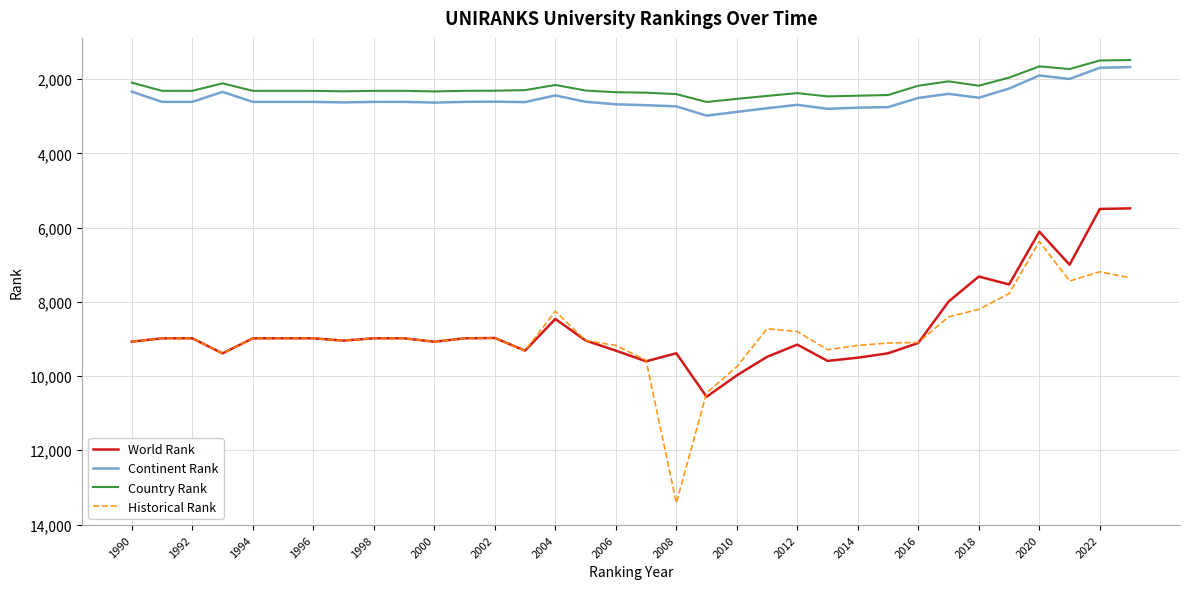

What is the maximum value shown in the chart?

13418